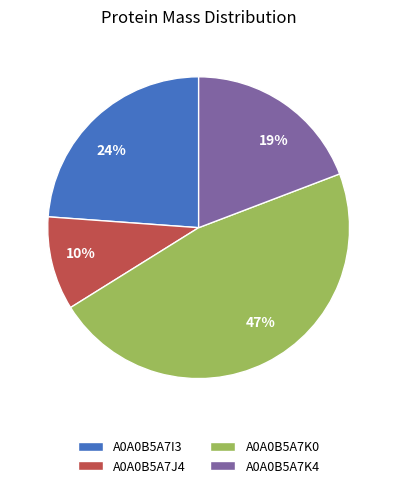

True or false: A0A0B5A7K4 accounts for 5% of the total.

False